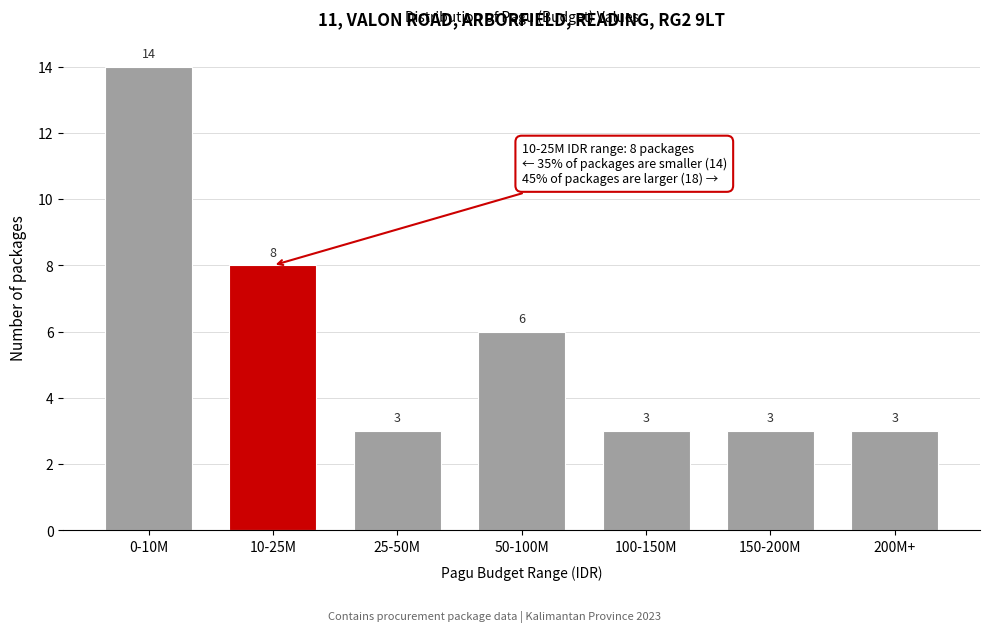

Reading left to right, what are all the values shown in this chart?

0-10M=14	10-25M=8	25-50M=3	50-100M=6	100-150M=3	150-200M=3	200M+=3